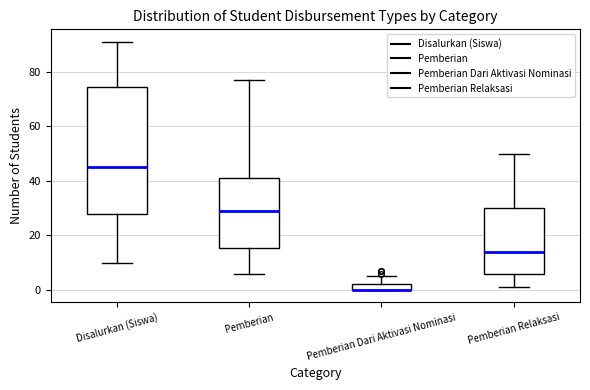

Where does the upper whisker of the box for Pemberian Relaksasi end on the y-axis? The values are not printed on the chart, so give them approximately, as read against the axis.

50